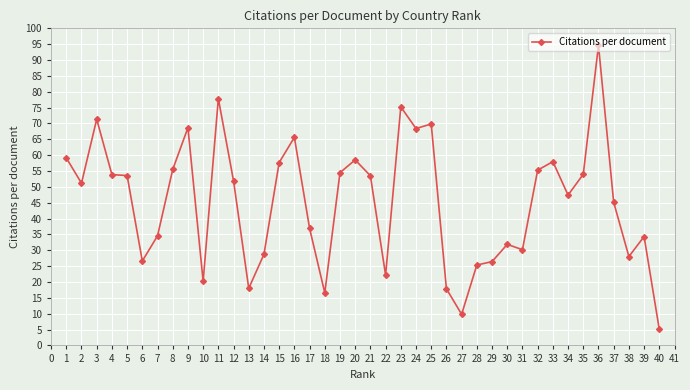

True or false: there are more than 2 points higher than both neighbors.

True